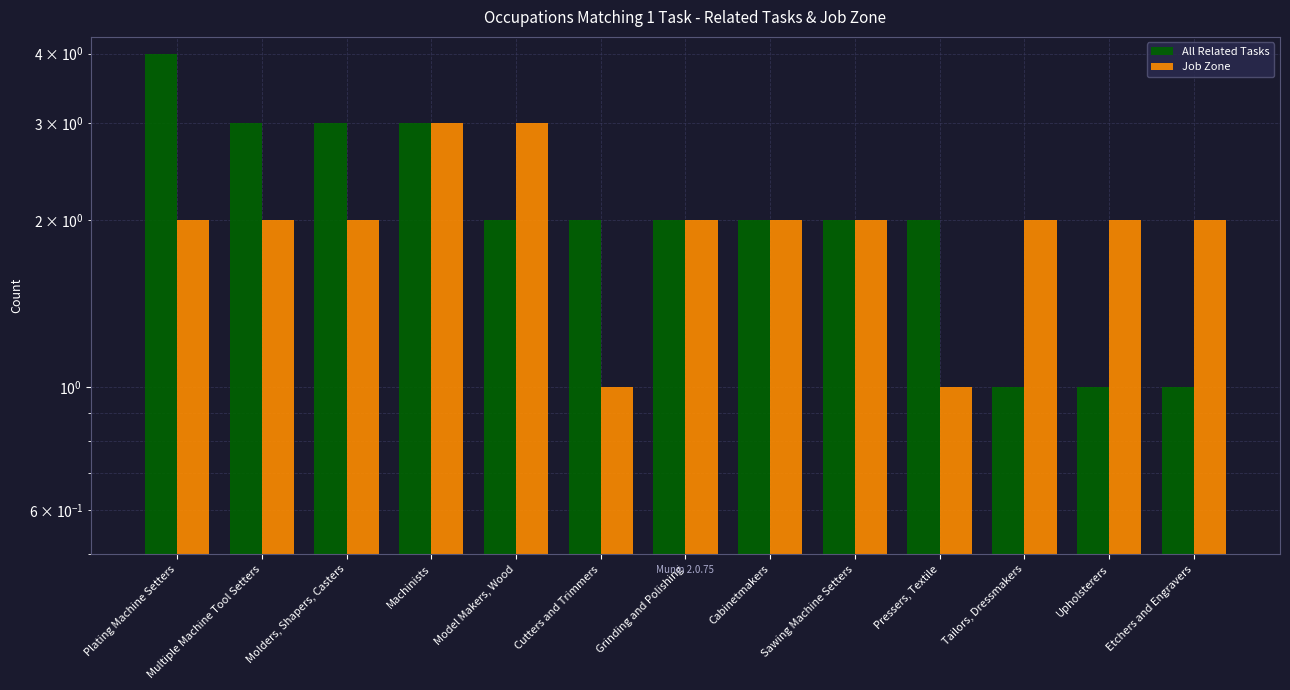

Which series has the largest total across all categories?

All Related Tasks